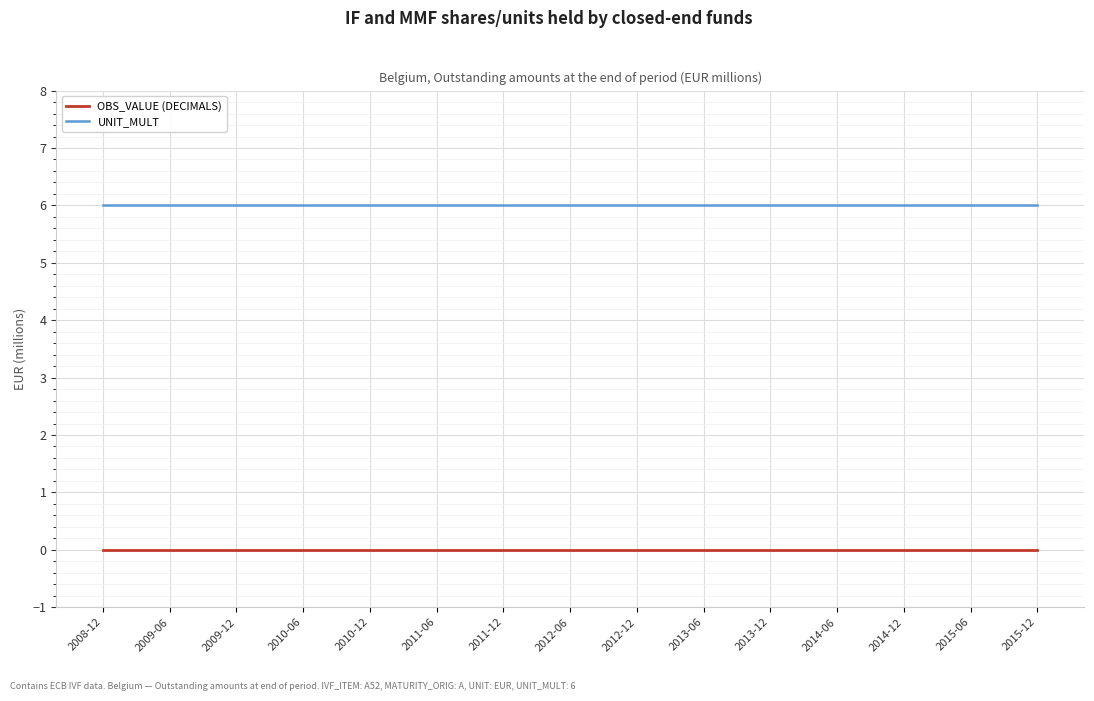

What is the greatest value displayed?

6